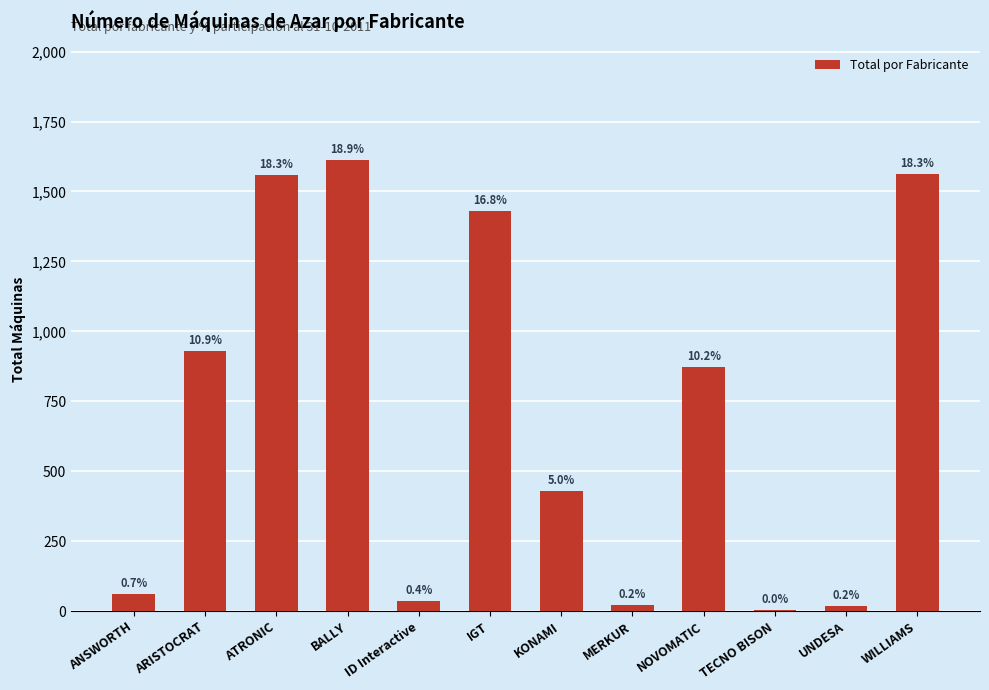

What is the difference between the second highest and minimum values?

1557